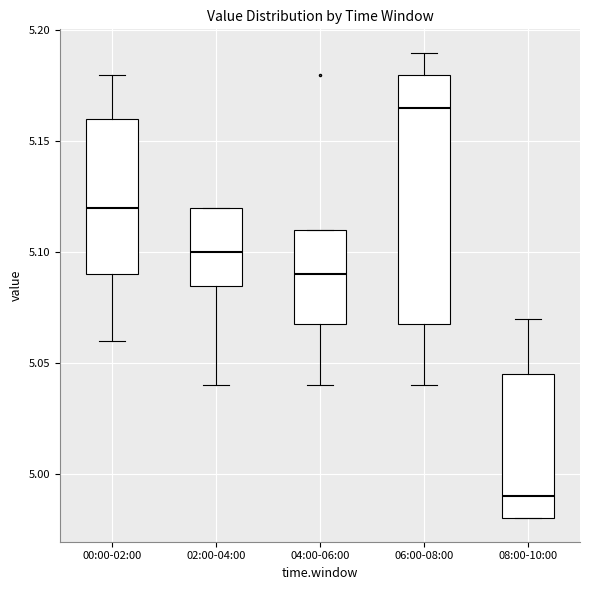

Which box's median line is the lowest?

08:00-10:00